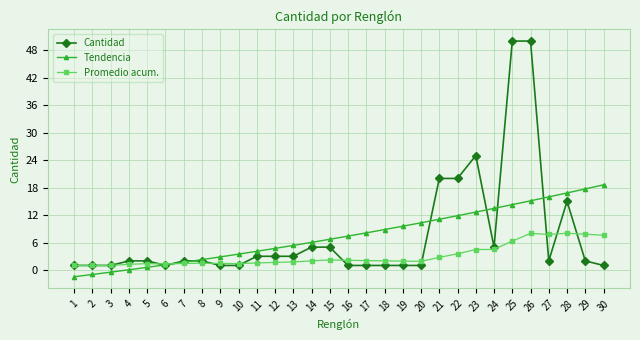

Which series changed the most between 1 and 24?

Tendencia